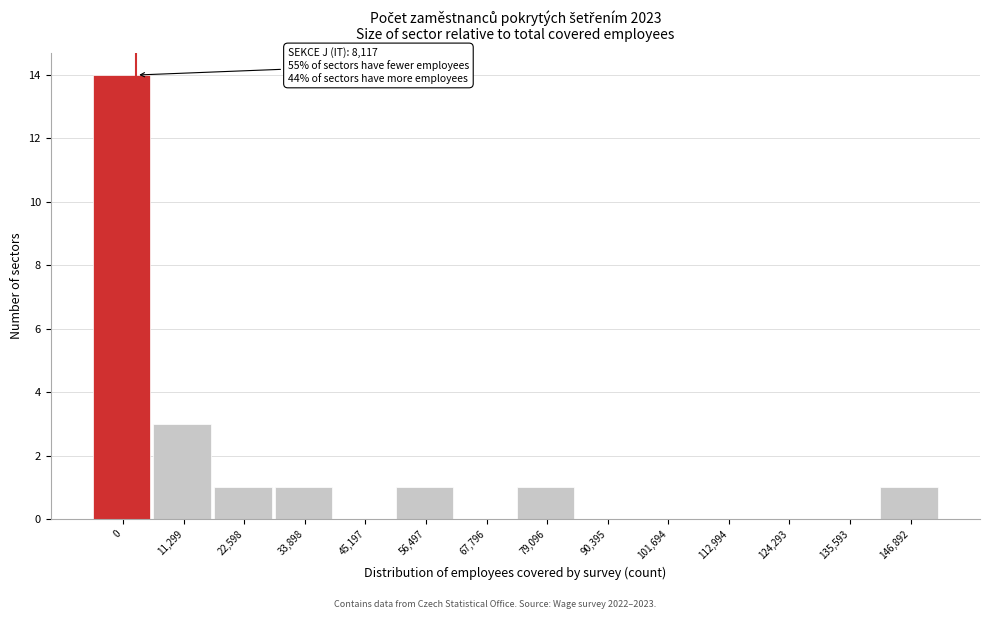

Reading left to right, what are all the values shown in this chart?

0=14	11,299=3	22,598=1	33,898=1	45,197=0	56,497=1	67,796=0	79,096=1	90,395=0	101,694=0	112,994=0	124,293=0	135,593=0	146,892=1